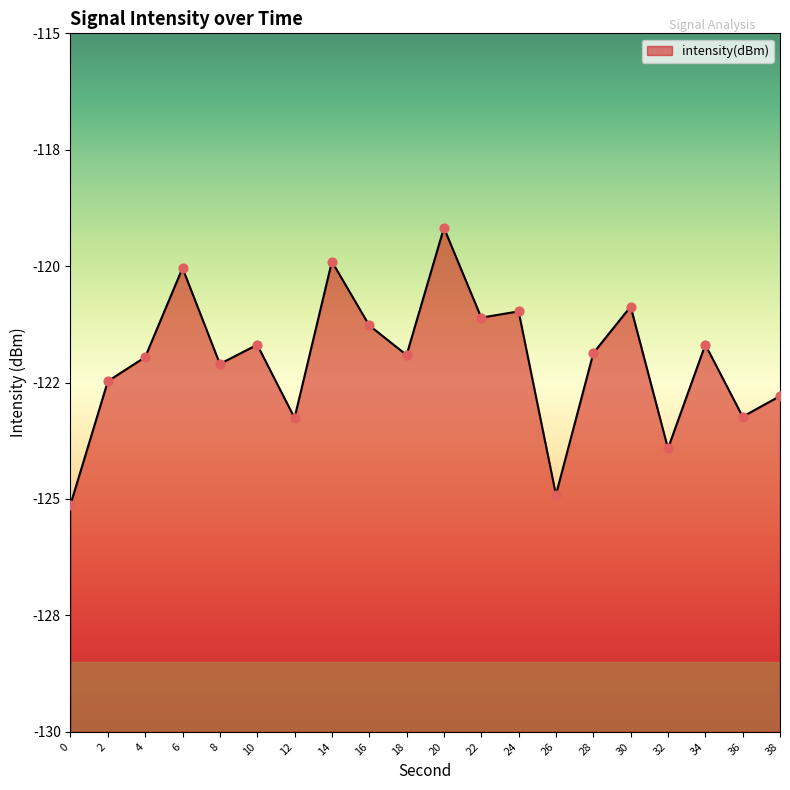

Between 2 and 30, which is larger?

30